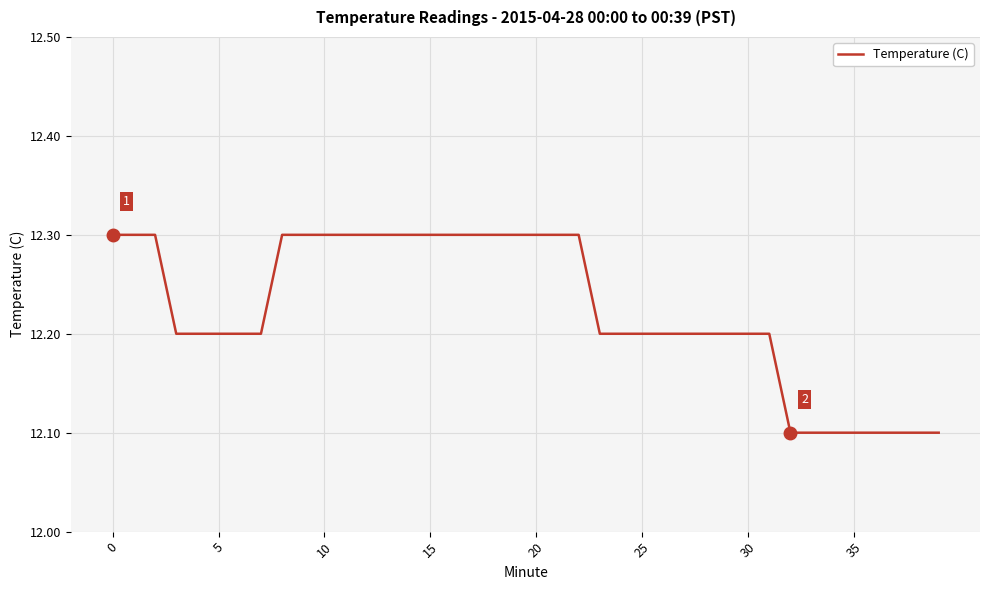

What is the maximum value shown in the chart?

12.3